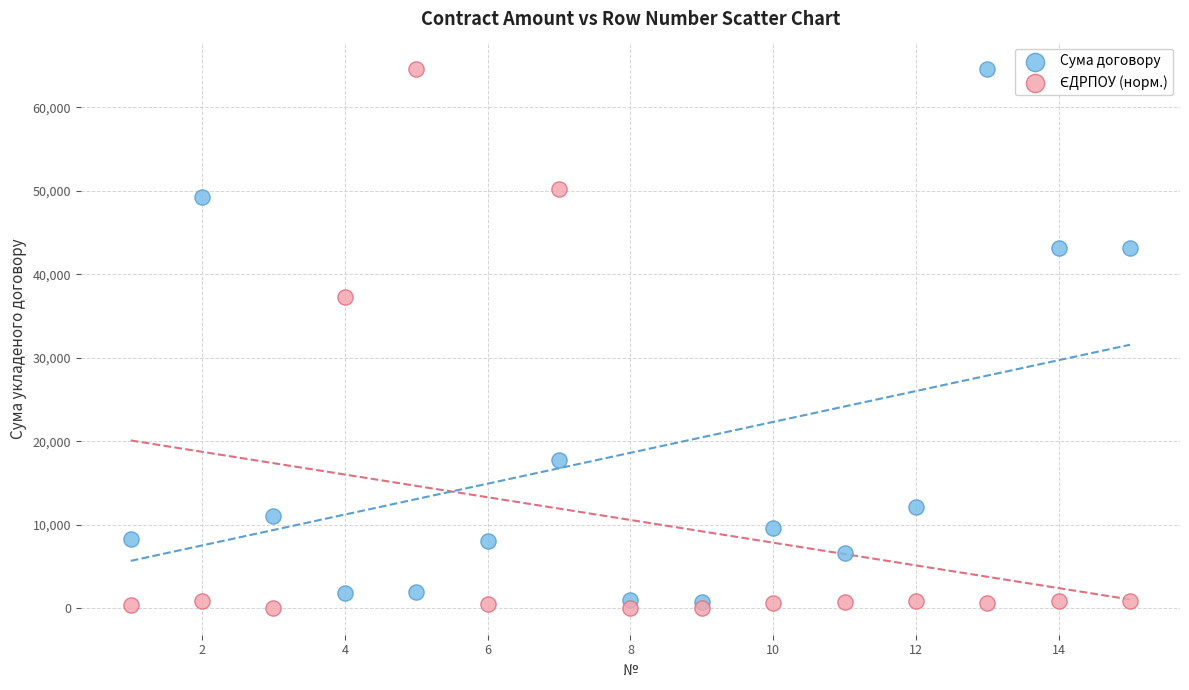

Across all series, what Y value is closest to 32340?

37228.2